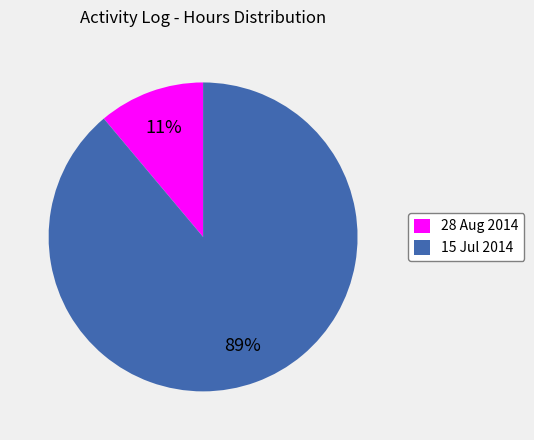

Rank the categories by value from lowest to highest.

28 Aug 2014, 15 Jul 2014